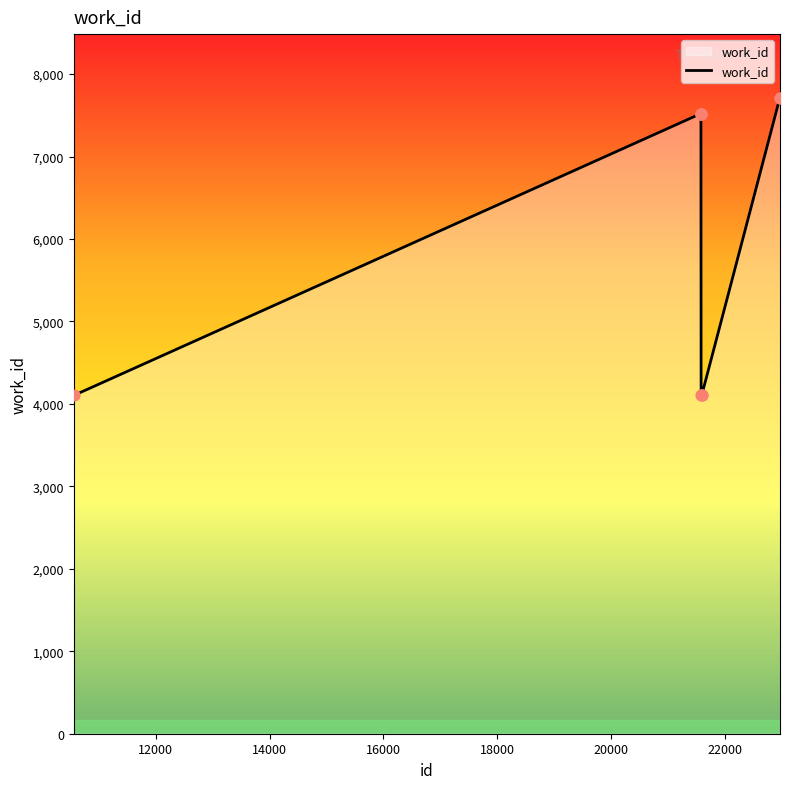

What is the smallest value displayed?

4103